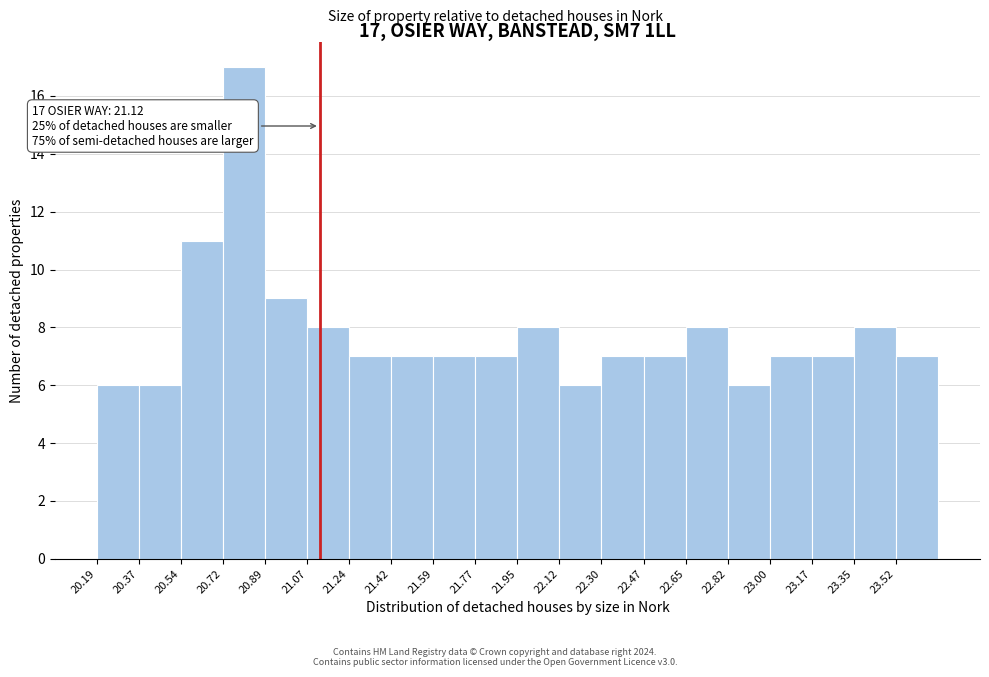

Which range on the x-axis has the tallest bar?

20.72 to 20.90